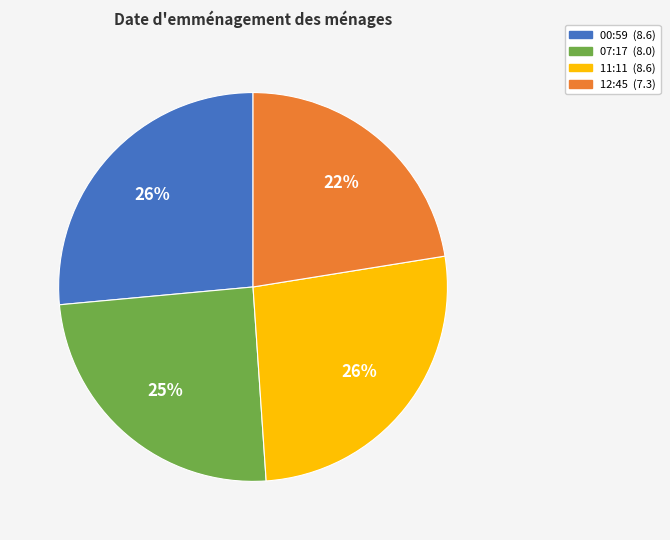

Is there a majority slice in this chart?

No